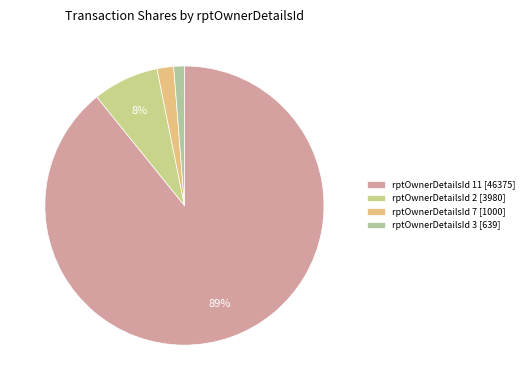

What is the majority slice?

rptOwnerDetailsId 11 [46375]